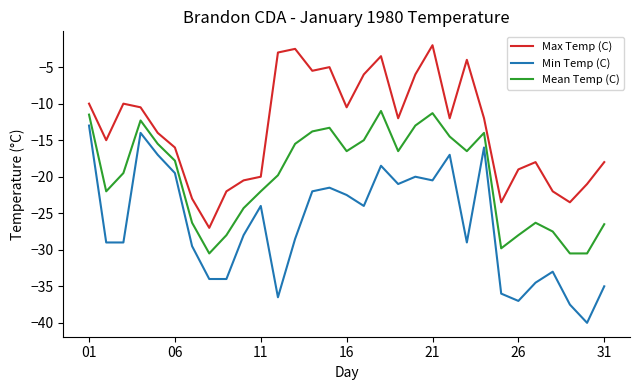

List the series in order of their overall mean, lowest first.

Min Temp (C), Mean Temp (C), Max Temp (C)